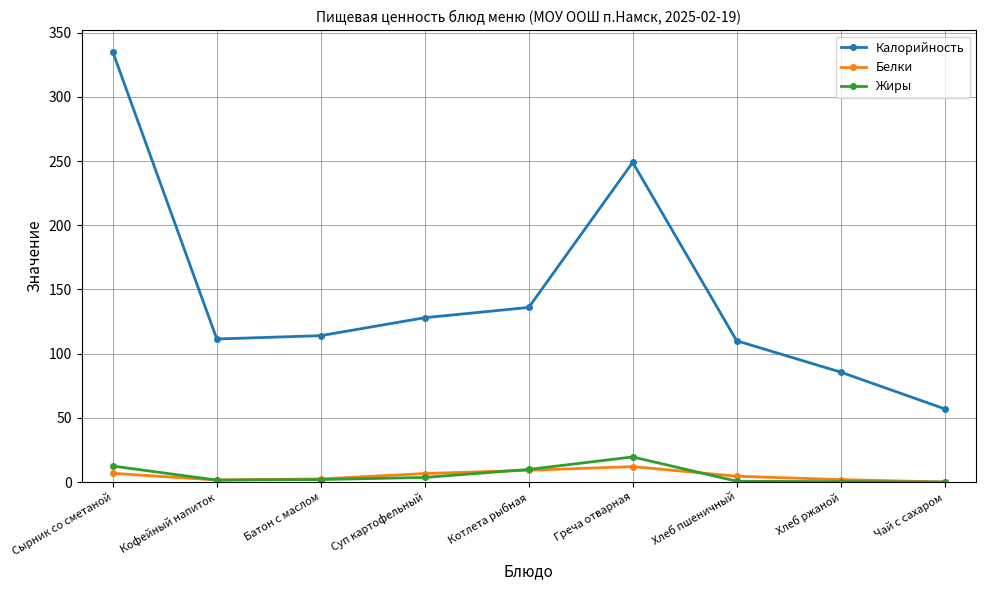

What is the minimum value for Калорийность?

57.0